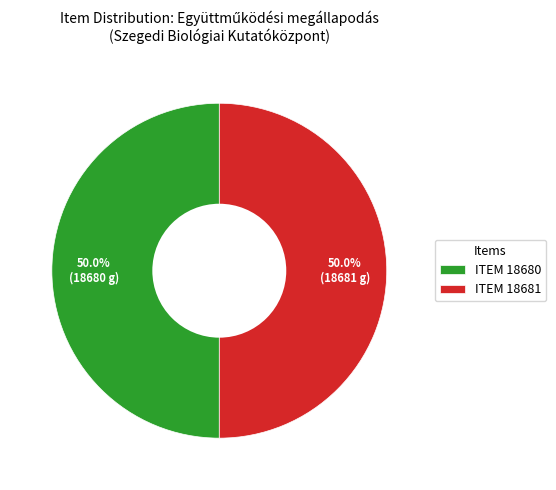

What percentage do ITEM 18681 and ITEM 18680 together represent?

100.0%